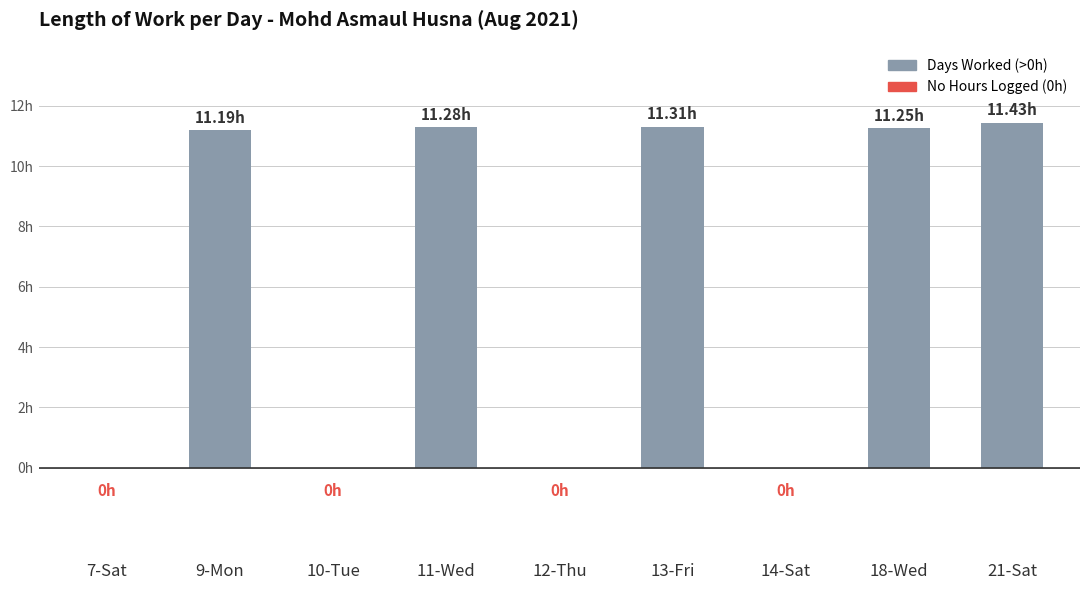

What is the label of the 6th bar from the left?

13-Fri